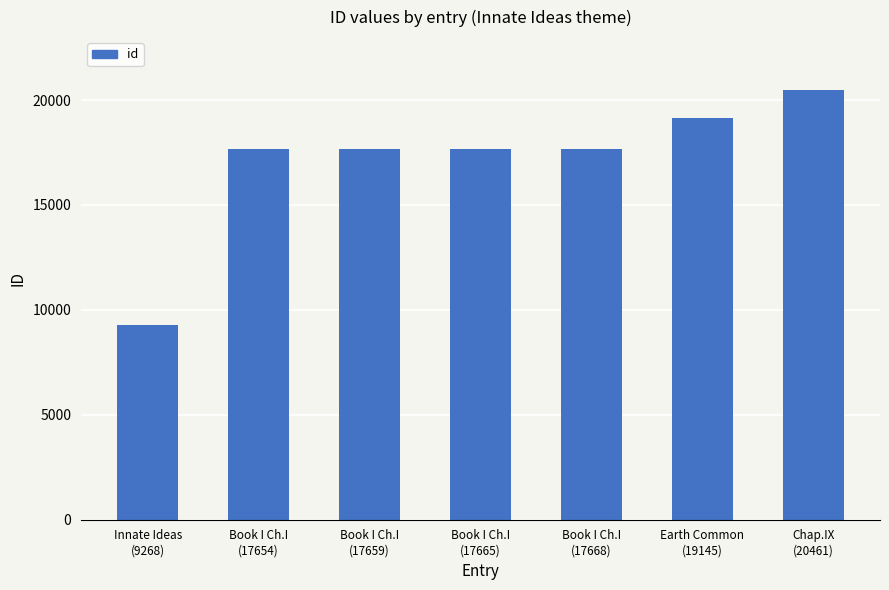

How many bars are there in total?

7